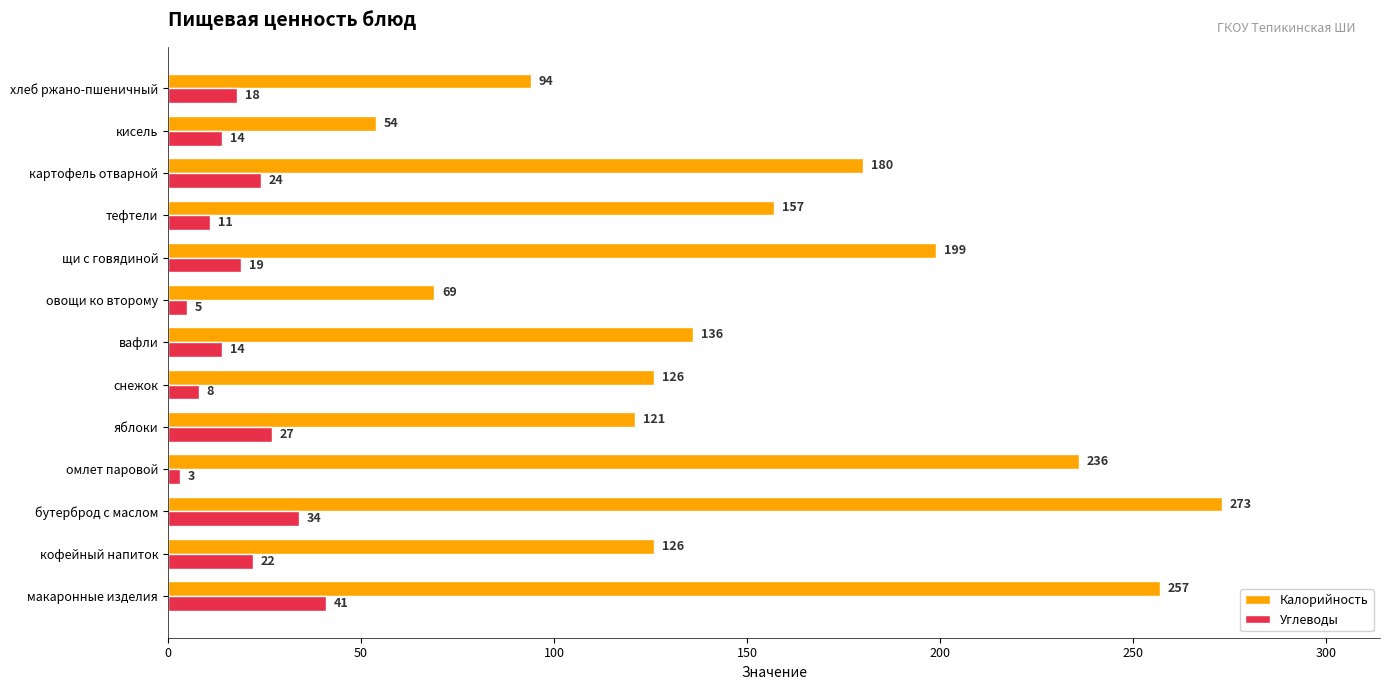

Which series has the largest total across all categories?

Калорийность